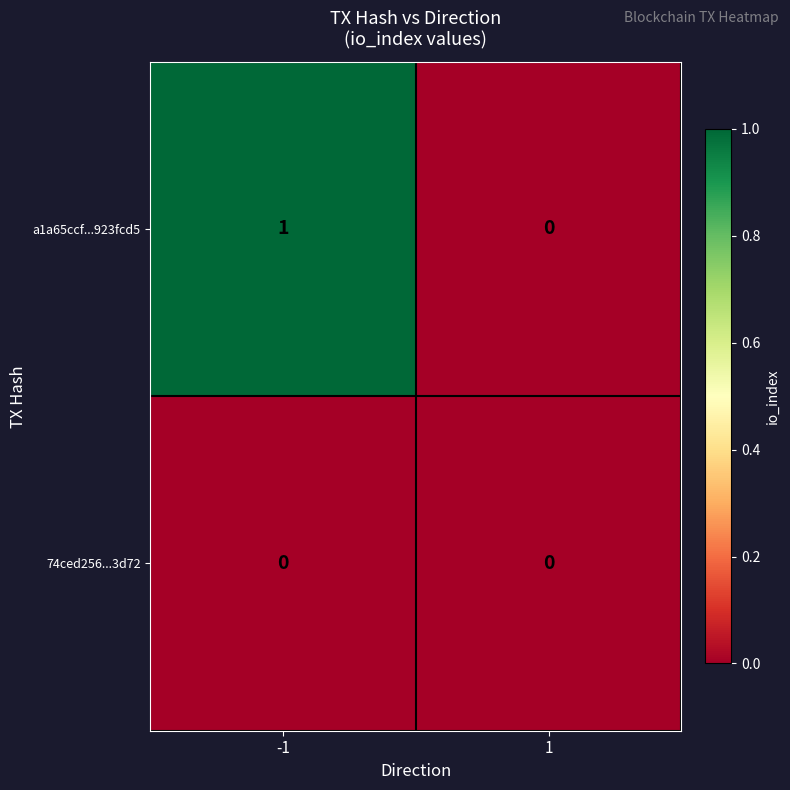

What is the maximum value shown in the chart?

1